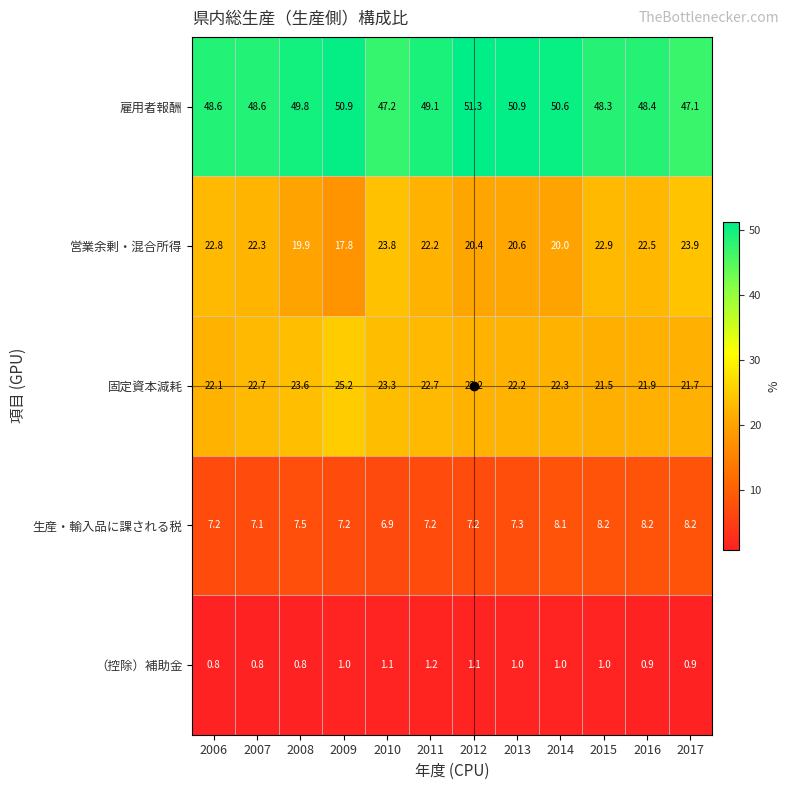

The value of 雇用者報酬 at 2017 is 66.4. True or false?

False